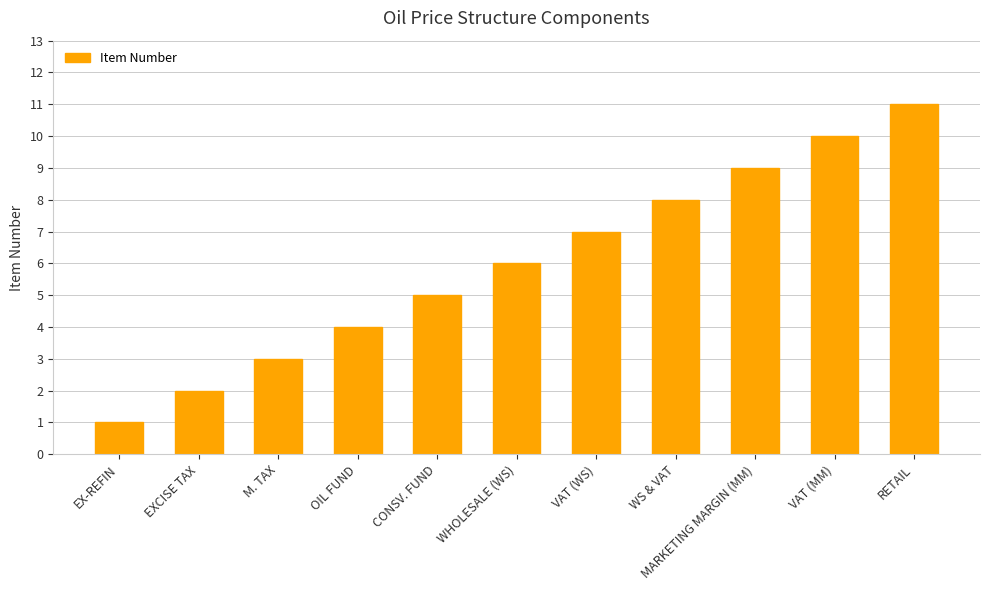

The value at OIL FUND is 2. True or false?

False